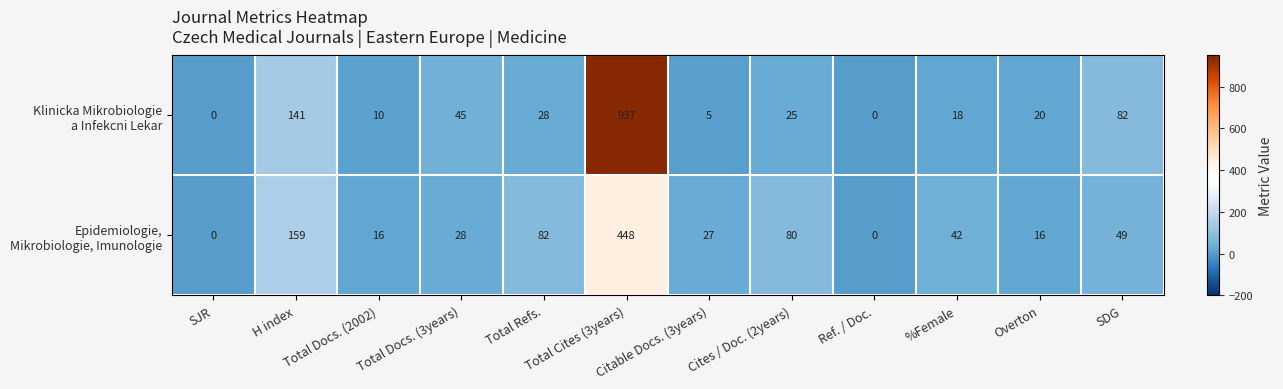

Rank the series at Total Docs. (2002) from lowest to highest value.

Klinicka Mikrobiologie a Infekcni Lekar, Epidemiologie, Mikrobiologie, Imunologie